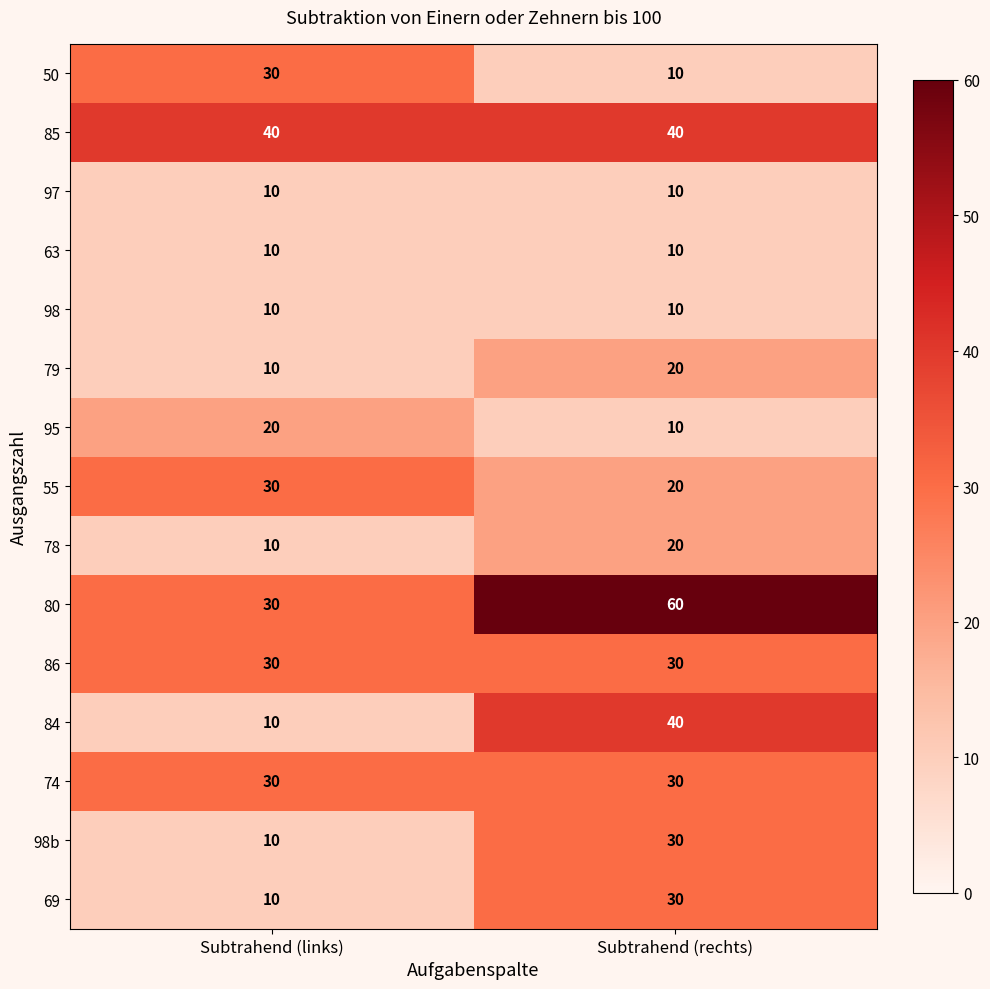

What is the greatest value displayed?

60